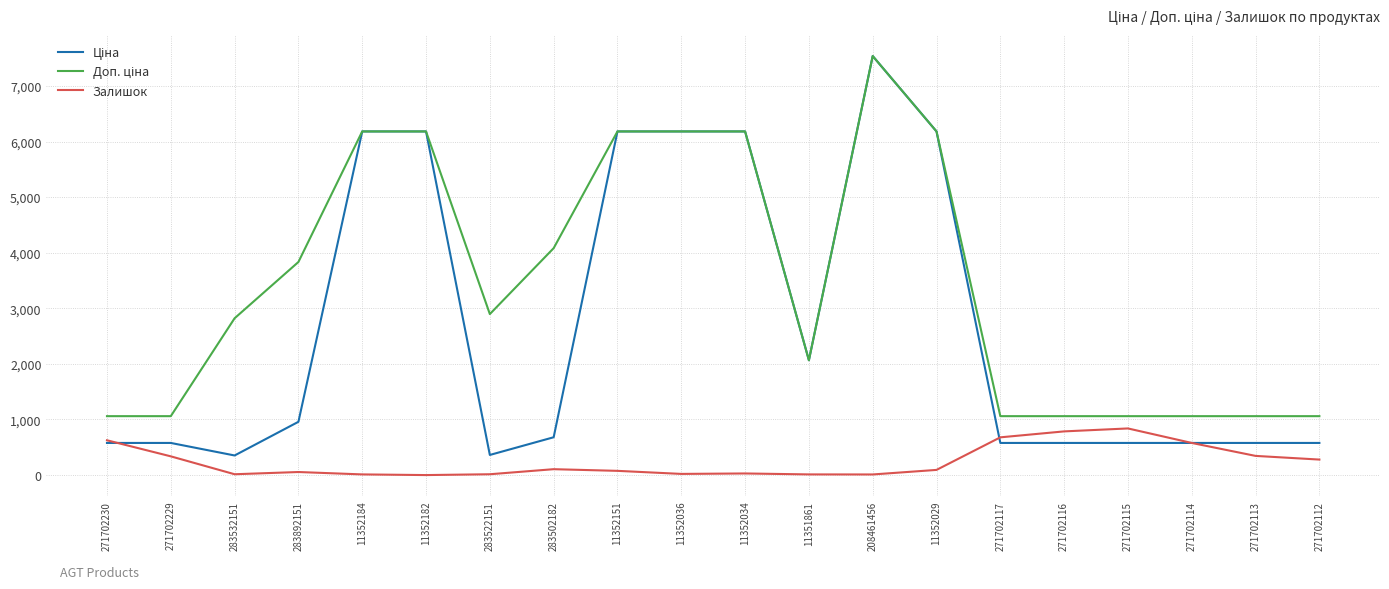

What is the total value across all series at 271702230?

2264.1